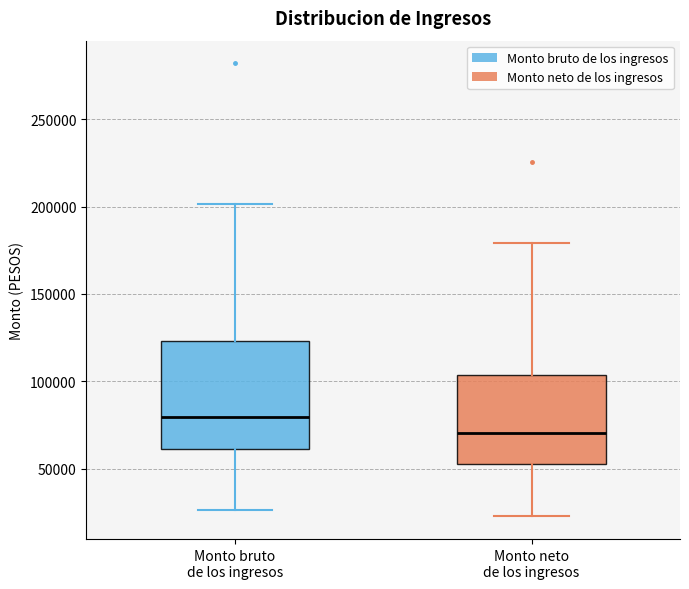

Reading left to right, read every box against the y-axis: the position of its median line, the range the box covers, and the ends of its whiskers. The values are not printed on the chart, so give them approximately, as read against the axis.

Monto bruto de los ingresos: median 80000, box 60000 to 125000, whiskers 25000 to 200000
Monto neto de los ingresos: median 70000, box 55000 to 105000, whiskers 25000 to 180000